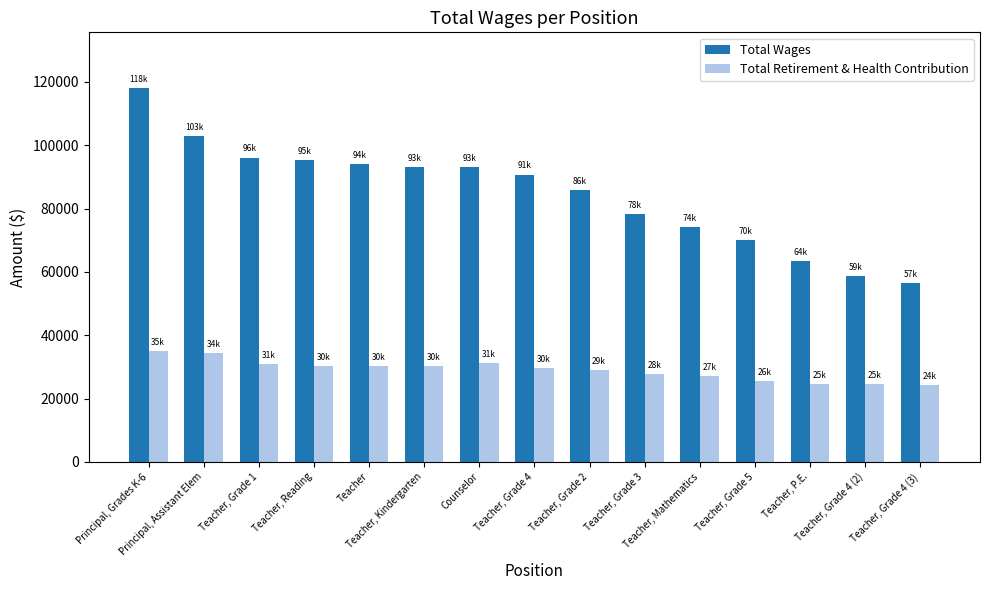

Are the bars horizontal?

No